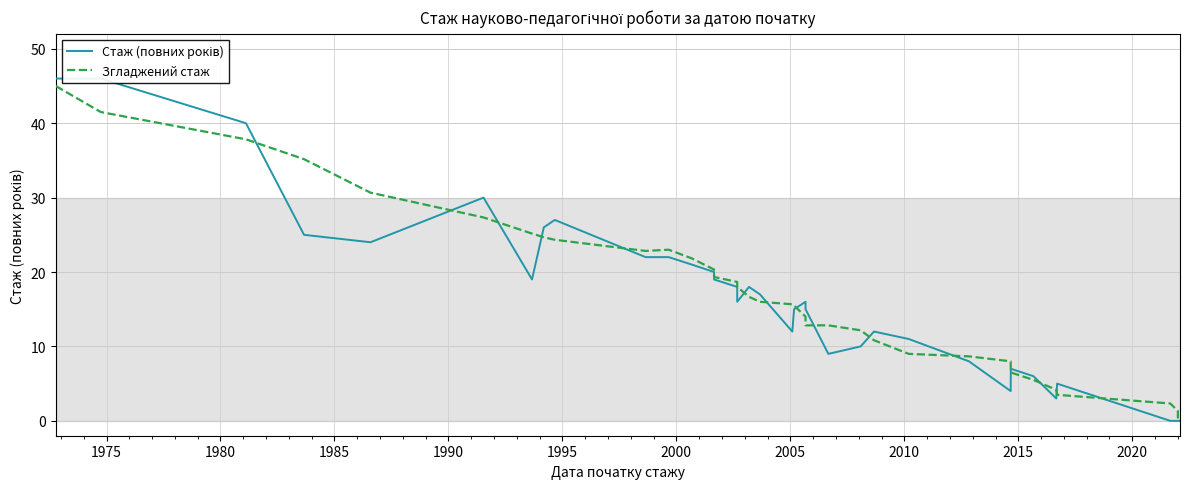

What are all the series names shown in the legend?

Стаж (повних років), Згладжений стаж